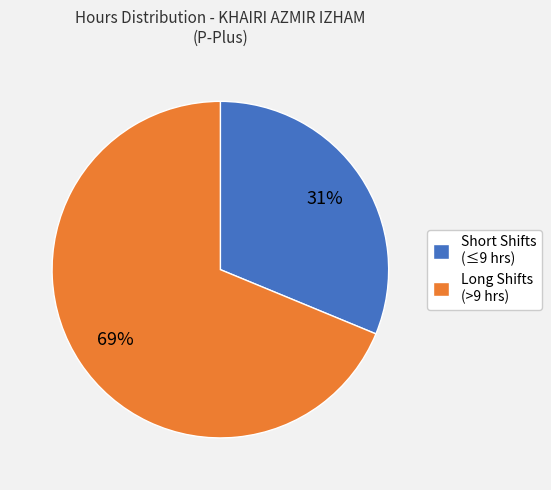

Which has a higher value, Short Shifts (≤9 hrs) or Long Shifts (>9 hrs)?

Long Shifts (>9 hrs)